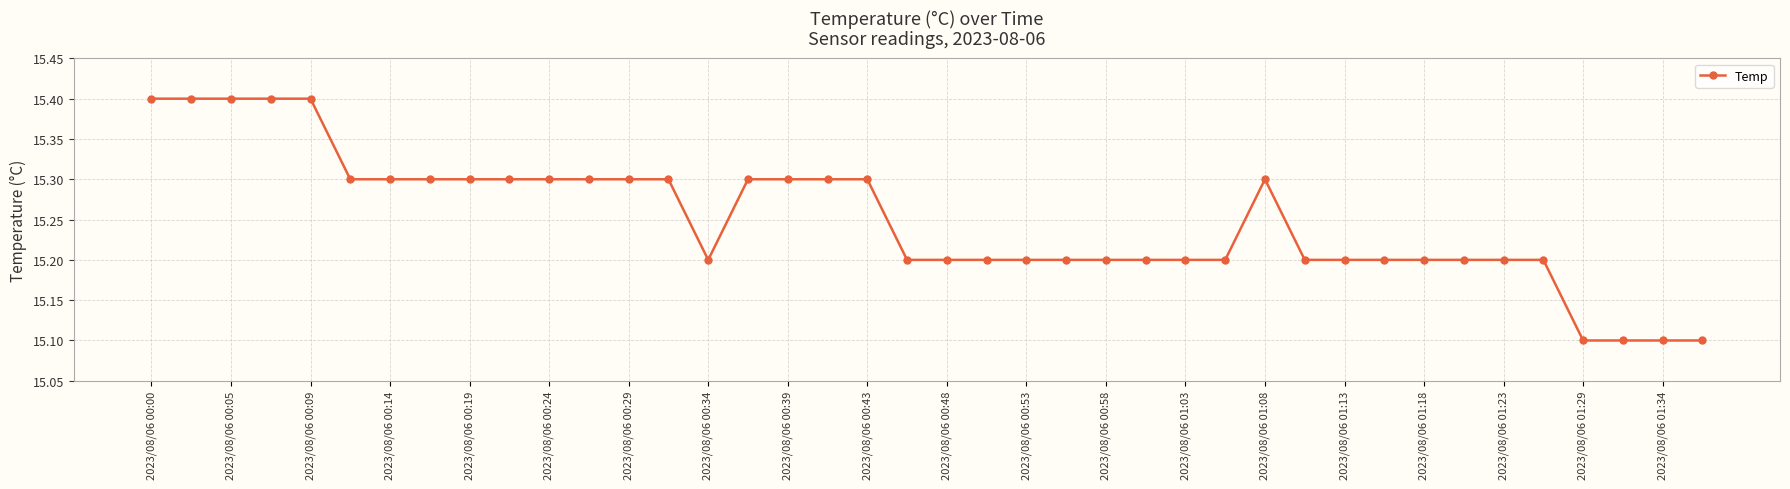

Is this an area chart (filled region under the line)?

No